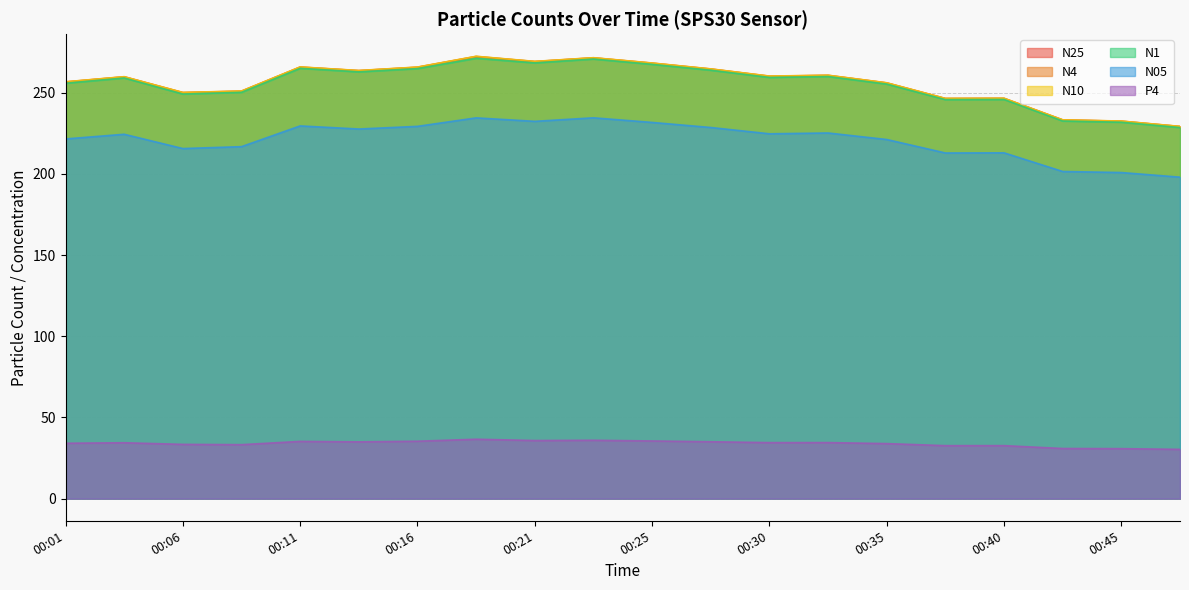

True or false: N4 and P4 intersect in this chart.

False